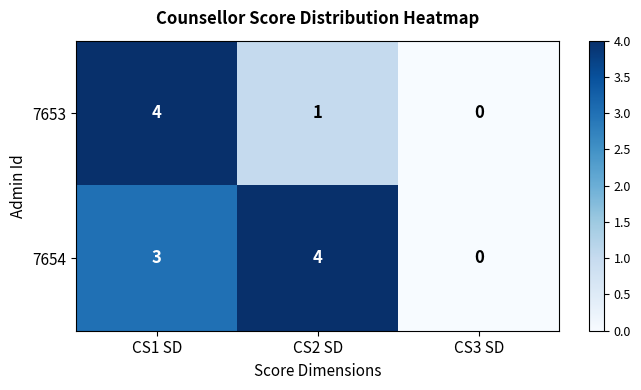

At how many categories does at least one series exceed 1?

2